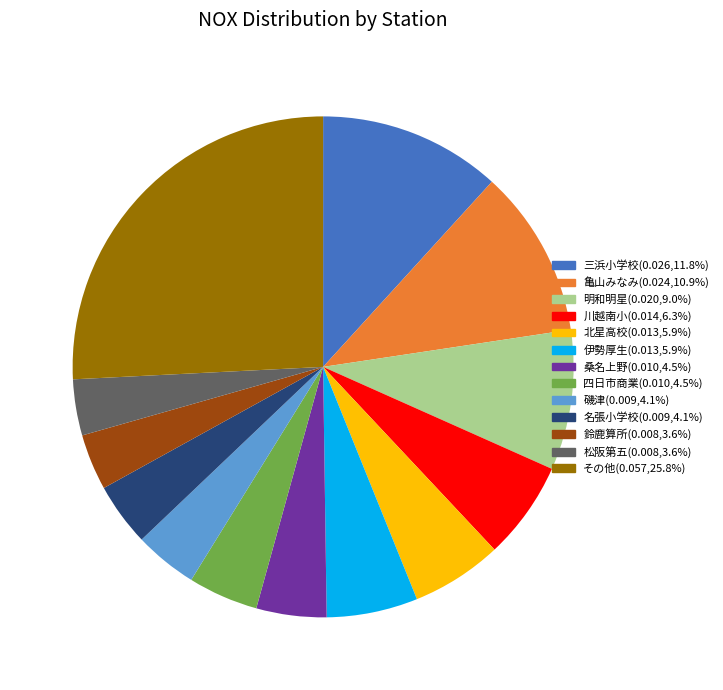

Count the number of slices in the pie.

13